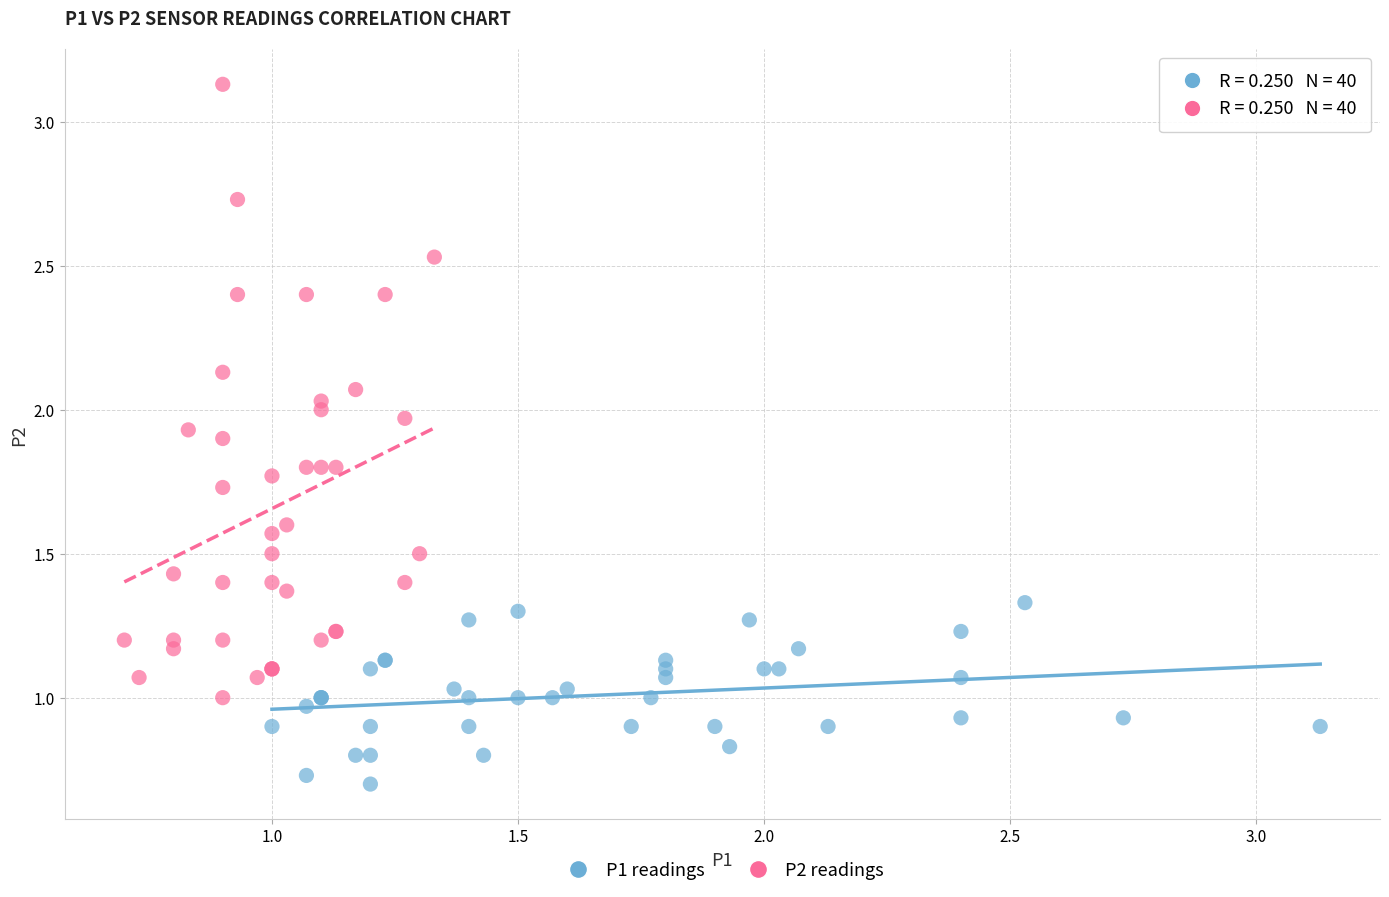

Which series contains the lowest Y value?

P1 readings